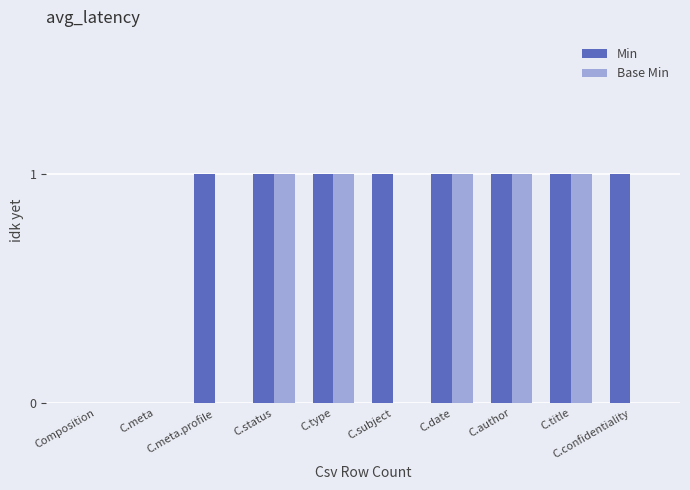

Reading left to right, transcribe all the data shown in this chart.

Min: Composition=0	C.meta=0	C.meta.profile=1	C.status=1	C.type=1	C.subject=1	C.date=1	C.author=1	C.title=1	C.confidentiality=1
Base Min: Composition=0	C.meta=0	C.meta.profile=0	C.status=1	C.type=1	C.subject=0	C.date=1	C.author=1	C.title=1	C.confidentiality=0